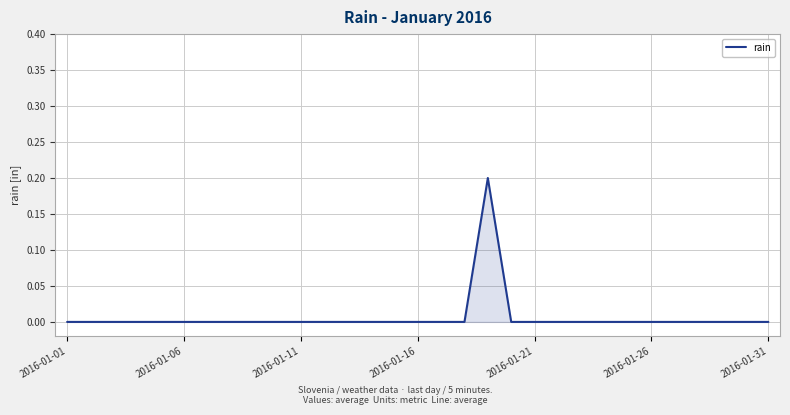

What is the difference between the maximum and minimum values?

0.2